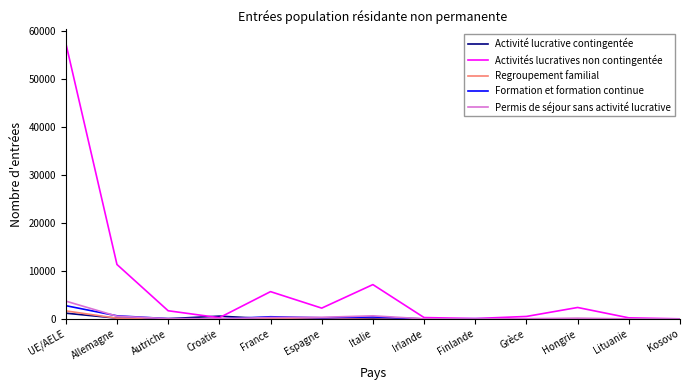

Which label corresponds to the largest value in the chart?

UE/AELE